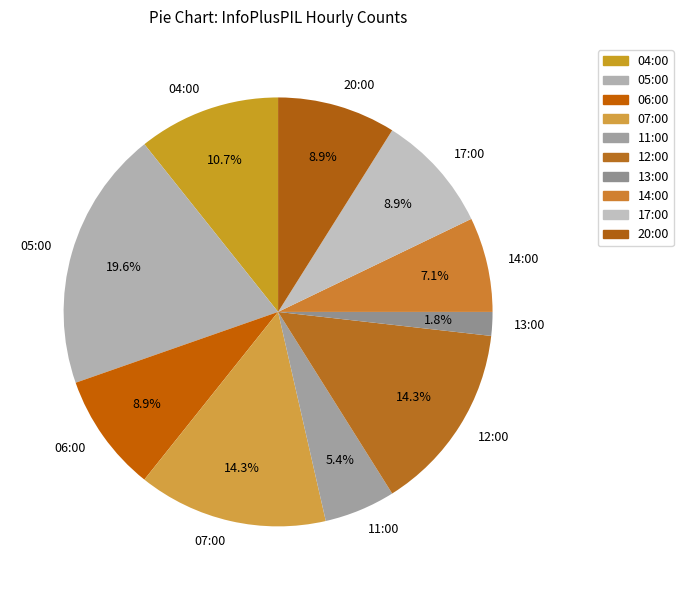

True or false: 12:00 accounts for 29% of the total.

False